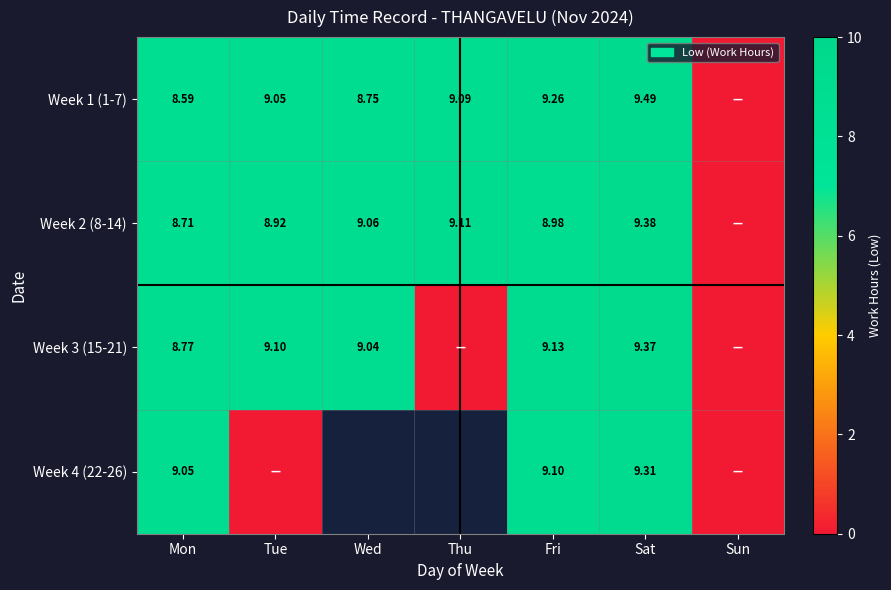

What is the difference between the highest and lowest values at Sat?

0.2